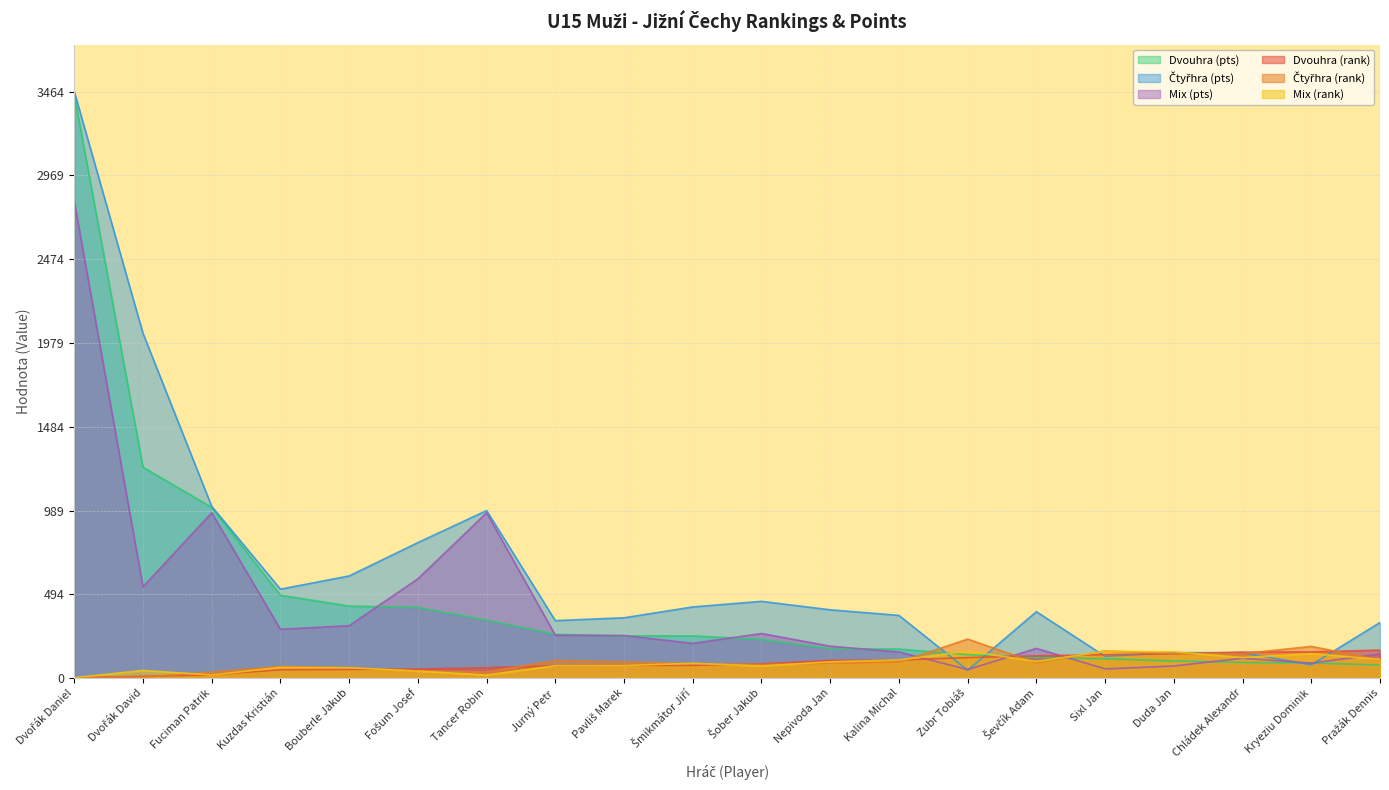

What is the average value of the Mix (pts) series?

425